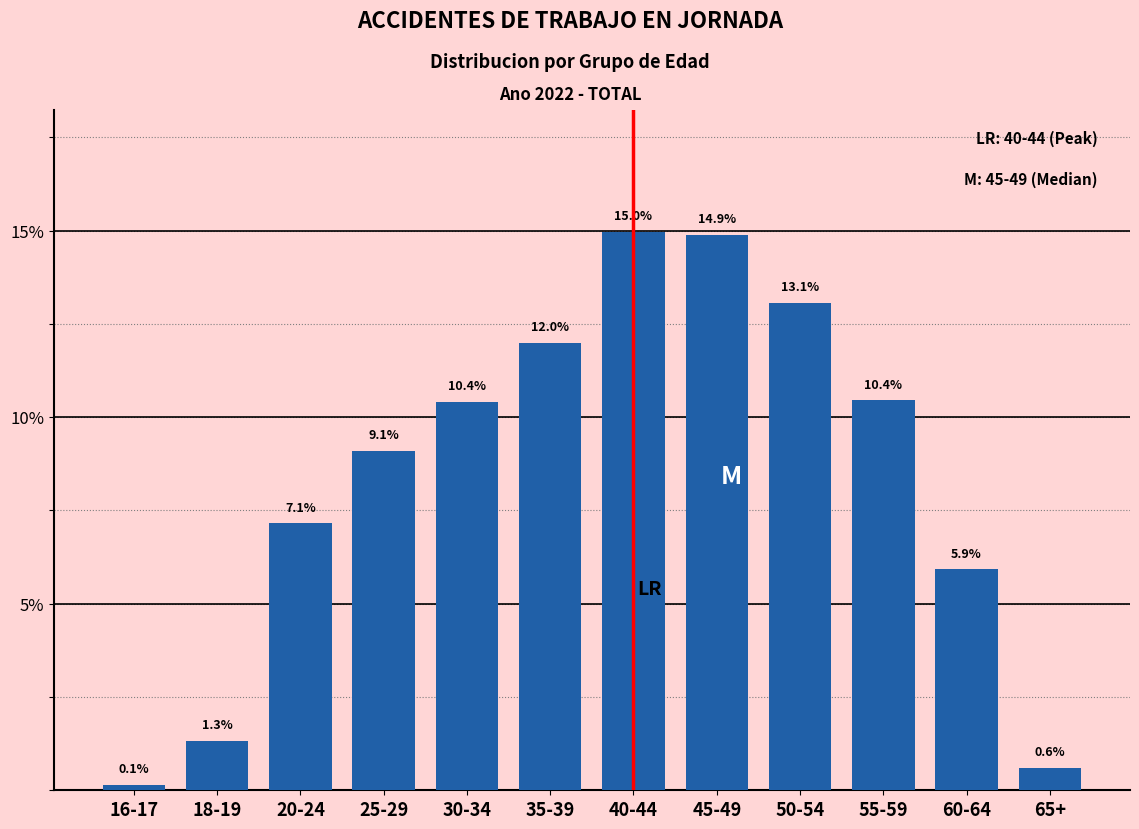

Reading left to right, extract all data points from this chart.

0.1	1.3	7.1	9.1	10.4	12.0	15.0	14.9	13.1	10.4	5.9	0.6